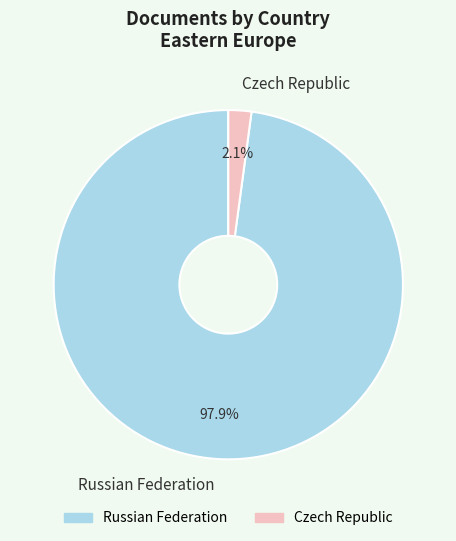

How many slices are in this pie chart?

2